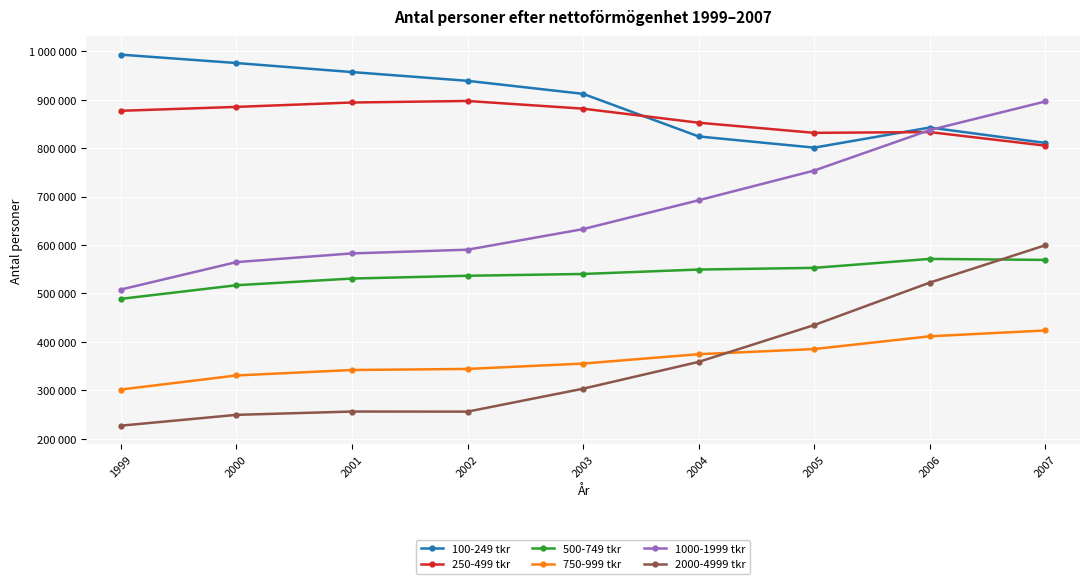

Reading left to right, extract all data points from this chart.

100-249 tkr: 1999=993284	2000=975981	2001=957314	2002=939265	2003=912337	2004=824330	2005=801250	2006=842766	2007=810998
250-499 tkr: 1999=877337	2000=885375	2001=894469	2002=897621	2003=881743	2004=852717	2005=831817	2006=833353	2007=805370
500-749 tkr: 1999=488921	2000=517047	2001=530856	2002=536605	2003=540319	2004=549452	2005=552914	2006=571457	2007=569317
750-999 tkr: 1999=301625	2000=330702	2001=341951	2002=344162	2003=355232	2004=374631	2005=385230	2006=411586	2007=423620
1000-1999 tkr: 1999=508148	2000=564796	2001=582751	2002=590424	2003=632956	2004=692528	2005=753947	2006=837499	2007=896591
2000-4999 tkr: 1999=226999	2000=249321	2001=256175	2002=255978	2003=303342	2004=358729	2005=434771	2006=522474	2007=599630